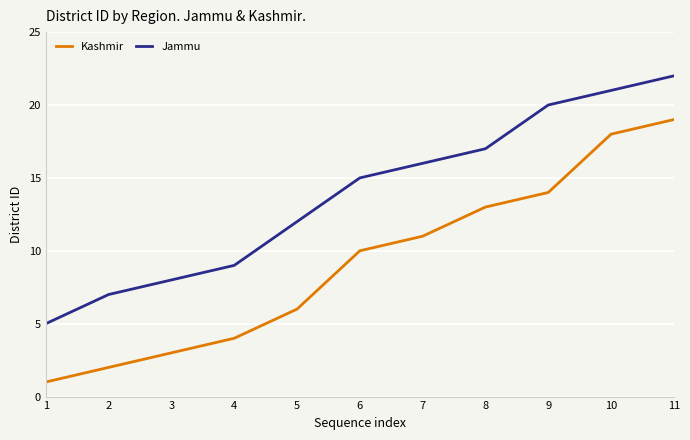

True or false: Jammu and Kashmir cross at least once.

False